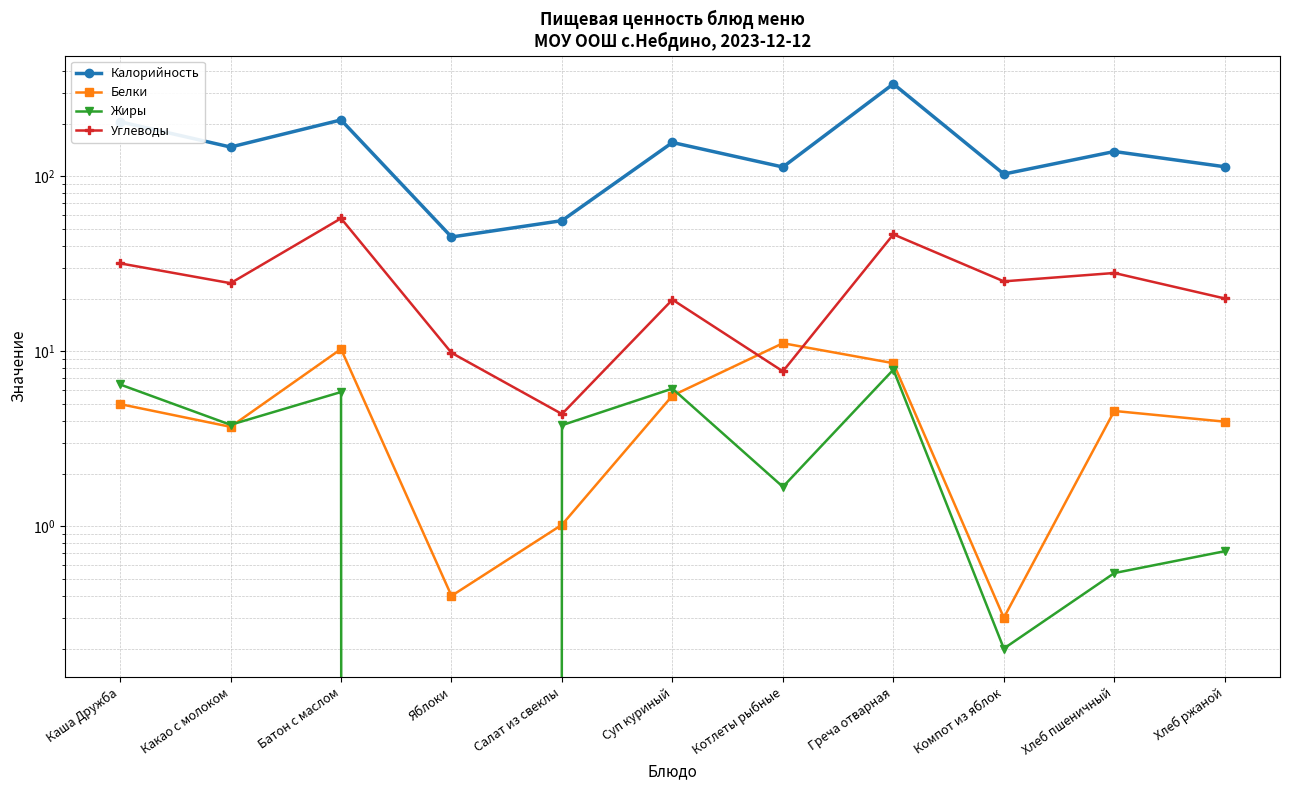

How many interior local peaks does the Белки series have?

3